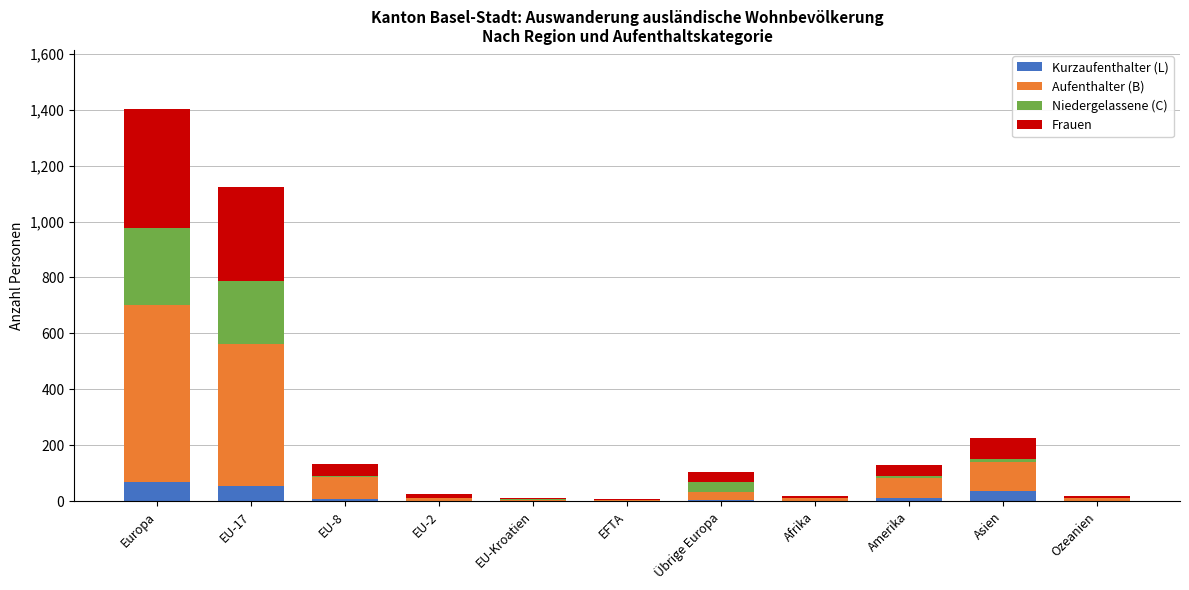

At which category is the sum across all series the highest?

Europa